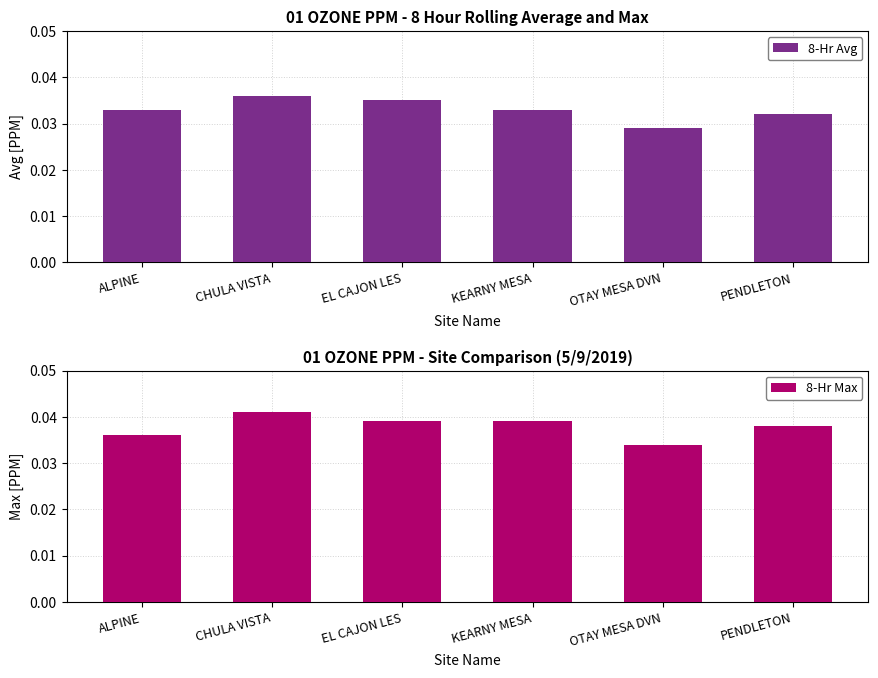

Are the bars grouped side by side (vs. stacked)?

Yes